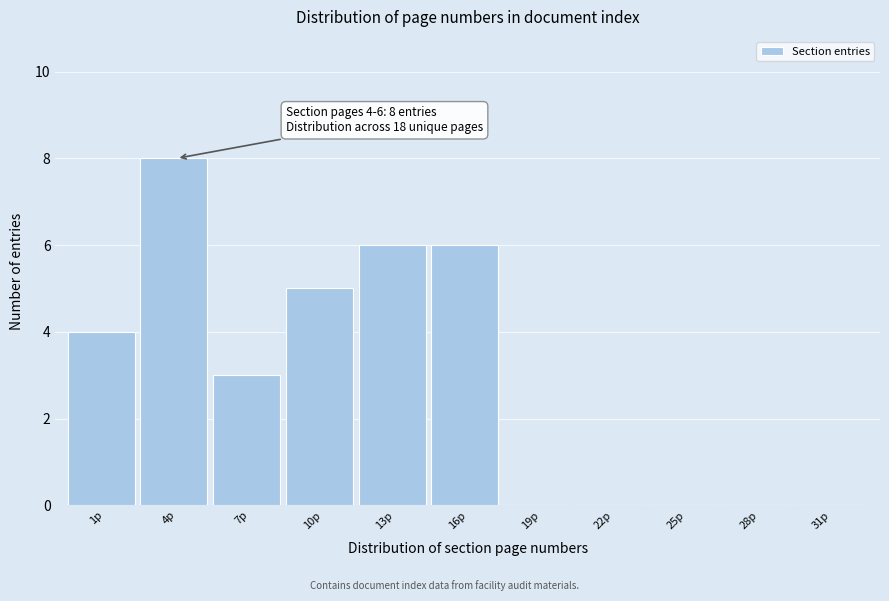

Reading left to right, transcribe all the data shown in this chart.

1p=4	4p=8	7p=3	10p=5	13p=6	16p=6	19p=0	22p=0	25p=0	28p=0	31p=0